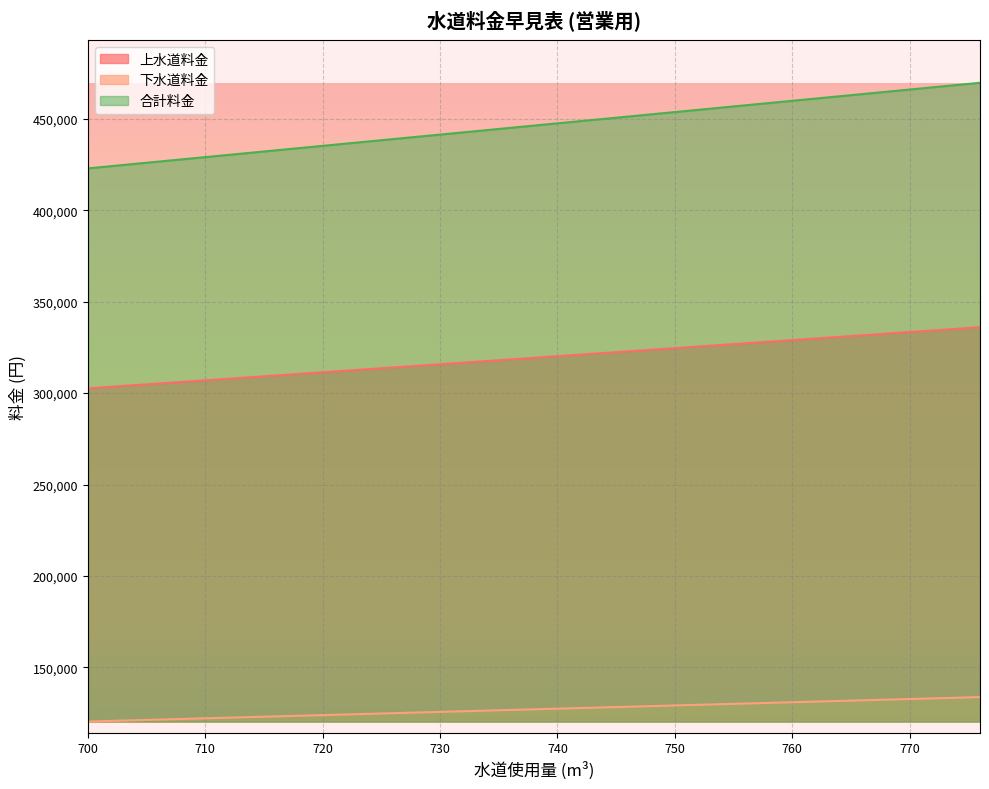

At how many categories does at least one series exceed 122209?

20